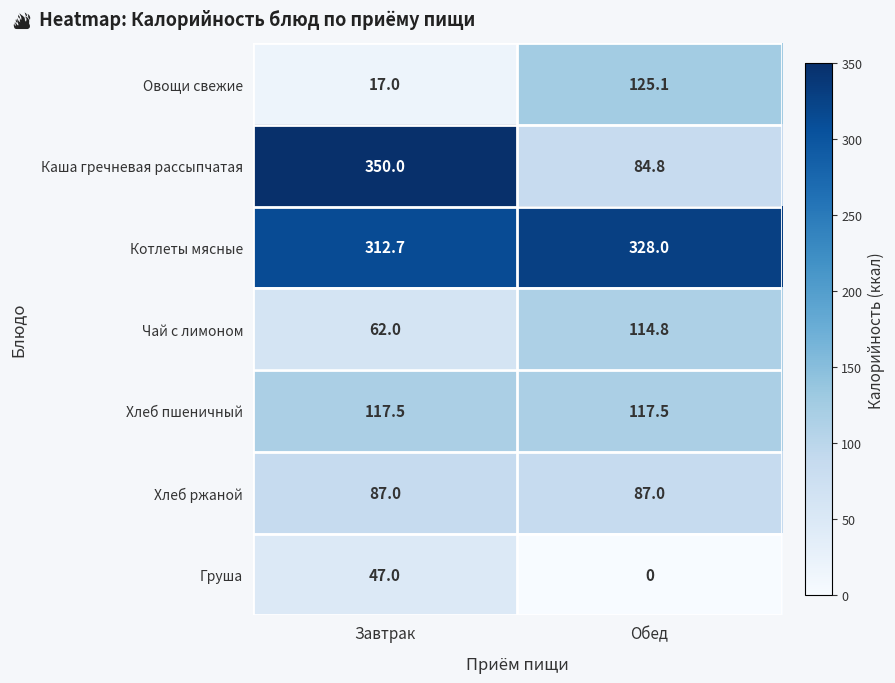

Reading left to right, transcribe all the data shown in this chart.

Овощи свежие: Завтрак=17.0	Обед=125.1
Каша гречневая рассыпчатая: Завтрак=350.0	Обед=84.8
Котлеты мясные: Завтрак=312.7	Обед=328.0
Чай с лимоном: Завтрак=62.0	Обед=114.8
Хлеб пшеничный: Завтрак=117.5	Обед=117.5
Хлеб ржаной: Завтрак=87.0	Обед=87.0
Груша: Завтрак=47.0	Обед=0.0